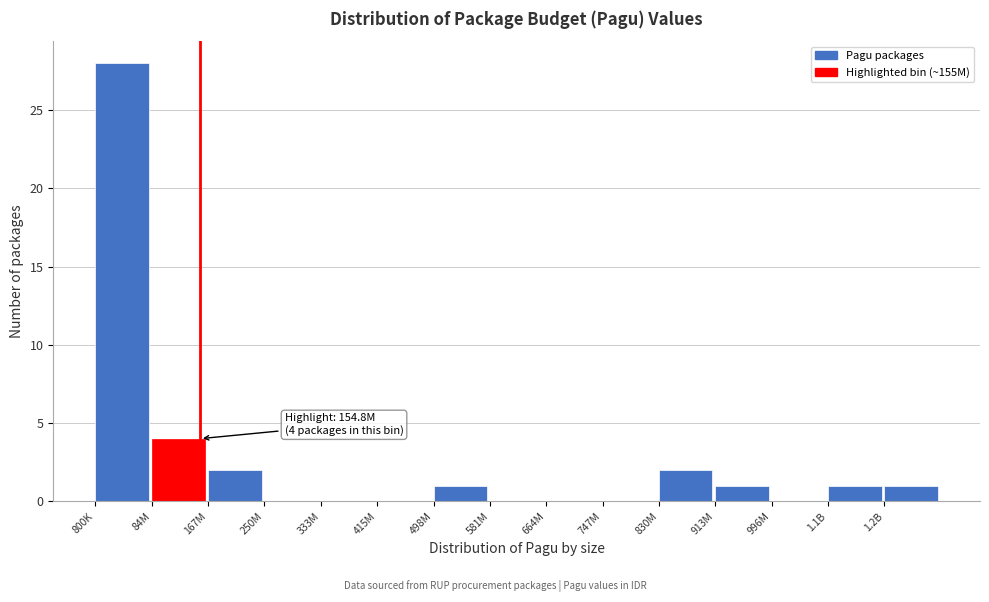

Reading right to left, what are all the values shown in this chart?

1.2B=1	1.1B=1	996M=0	913M=1	830M=2	747M=0	664M=0	581M=0	498M=1	415M=0	333M=0	250M=0	167M=2	84M=4	800K=28